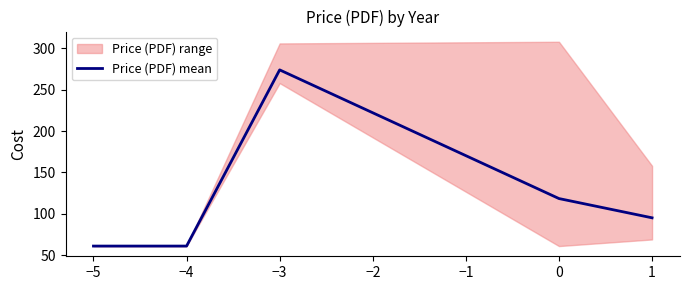

What is the minimum value for Price (PDF) mean?

61.0